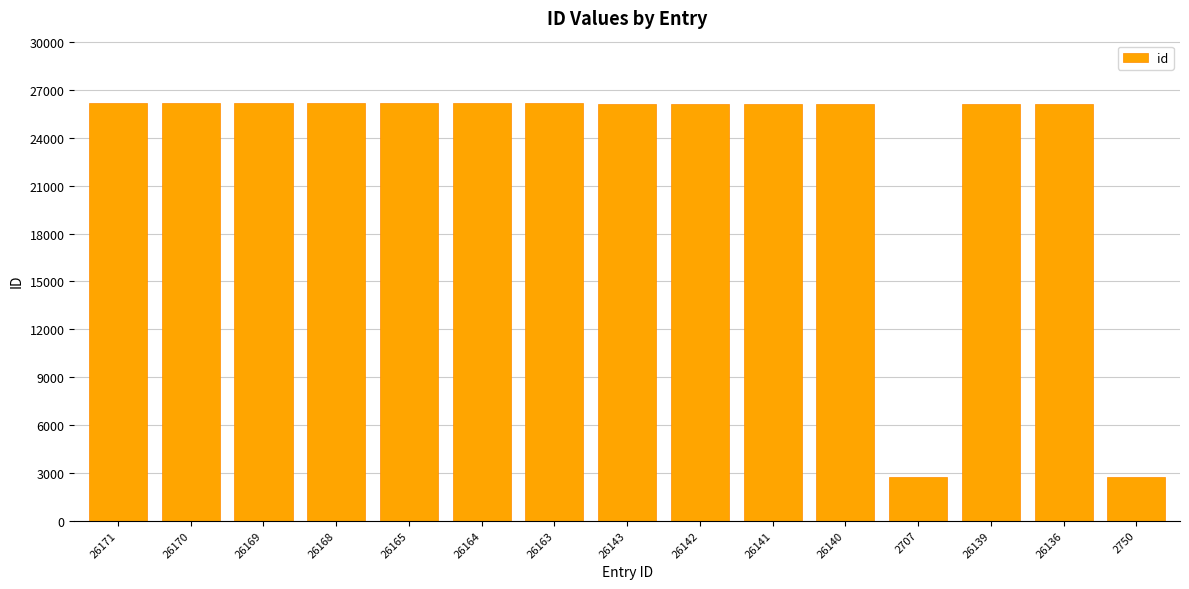

Are the bars grouped side by side (vs. stacked)?

No